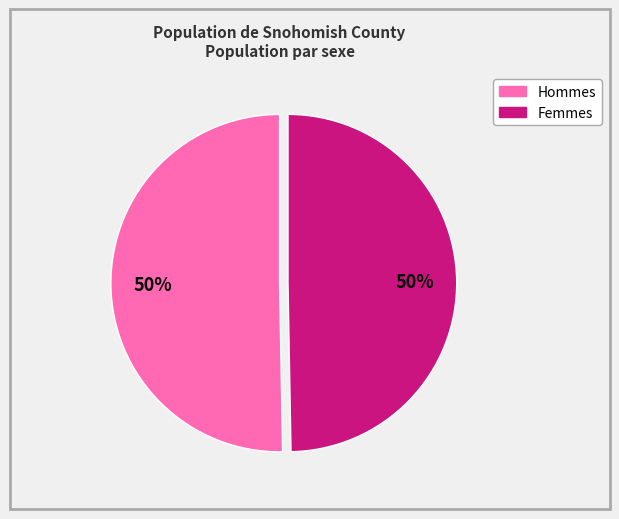

To the nearest percent, what is the average slice percentage?

50%